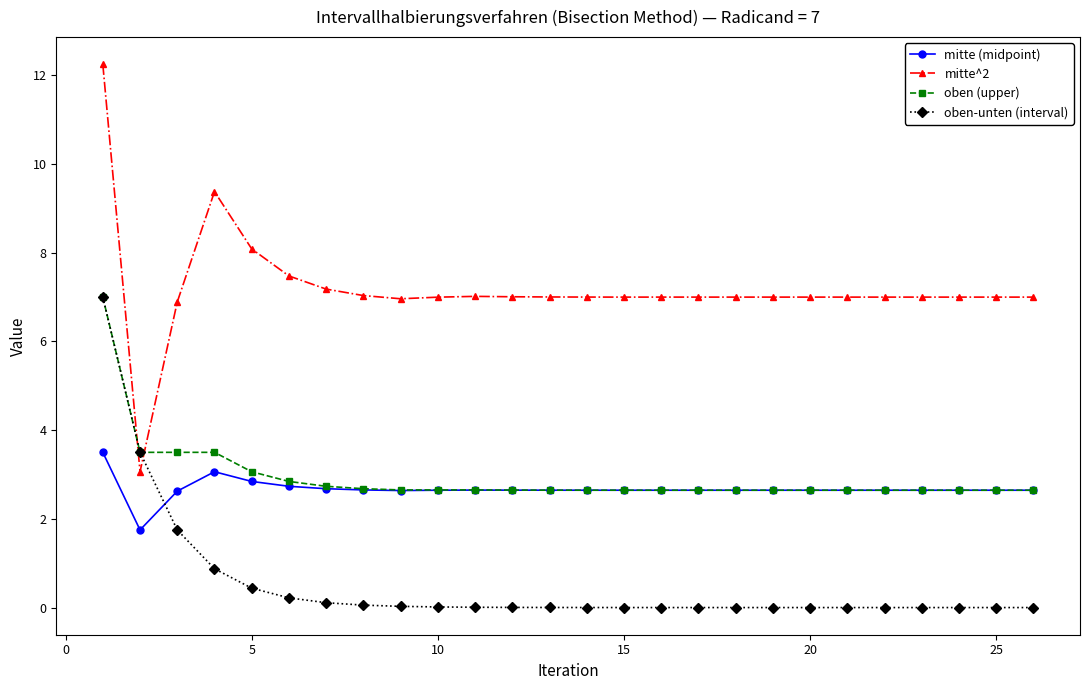

How many times do mitte^2 and oben (upper) cross each other?

2